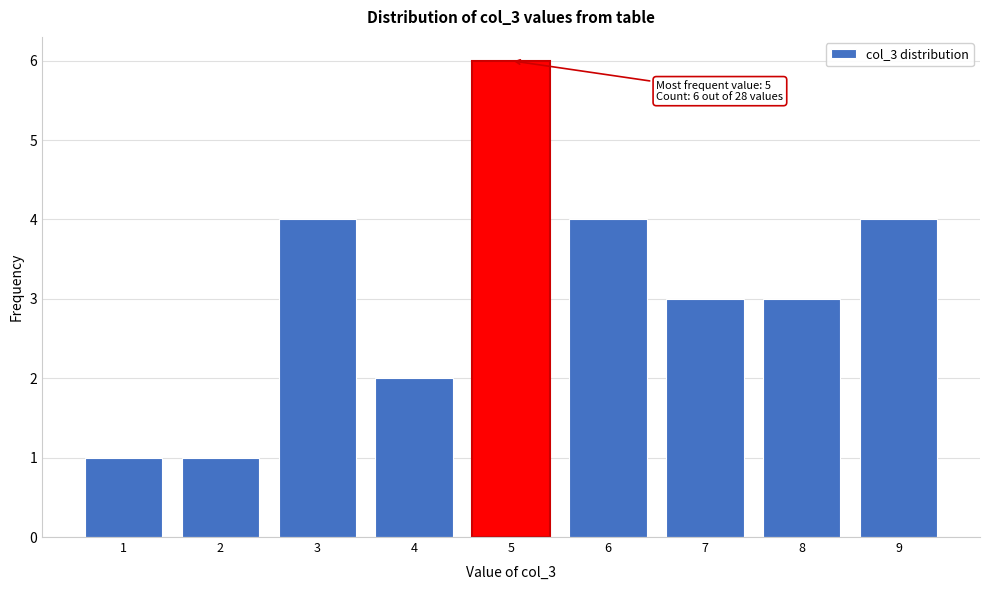

Over which range of the x-axis is the bar tallest?

4.5 to 5.5